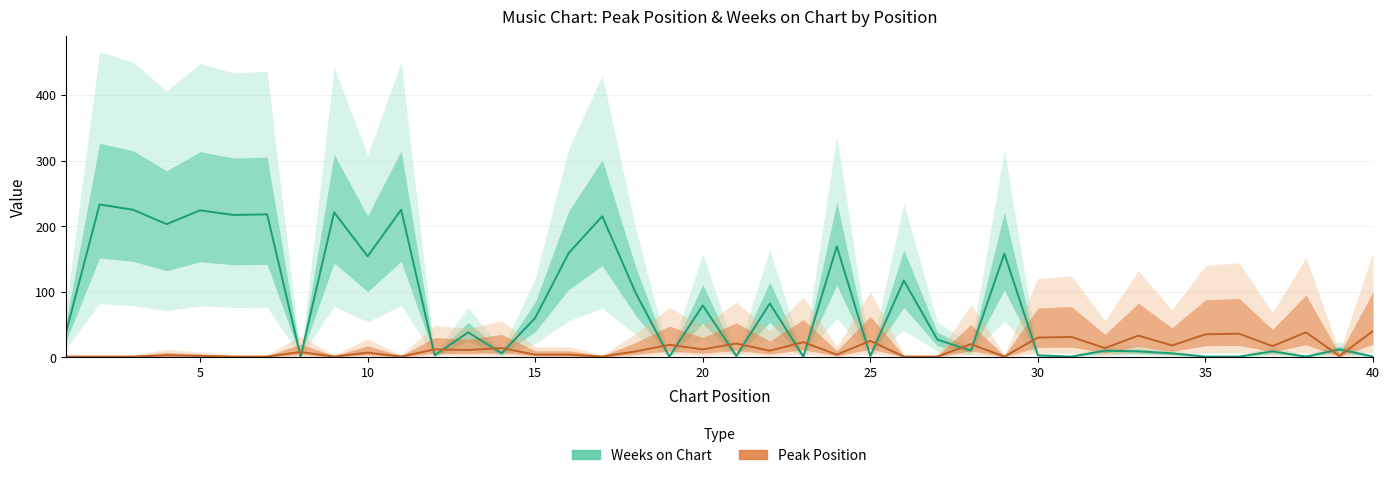

At how many categories does at least one series exceed 161?

10